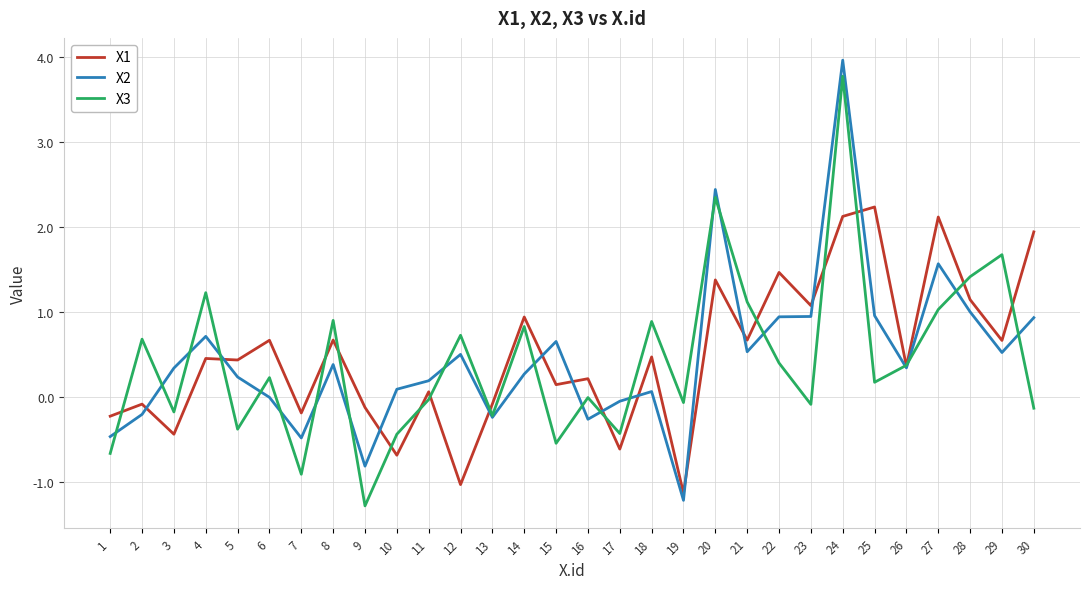

Is the value of X3 at 24 greater than the value of X1 at 6?

Yes